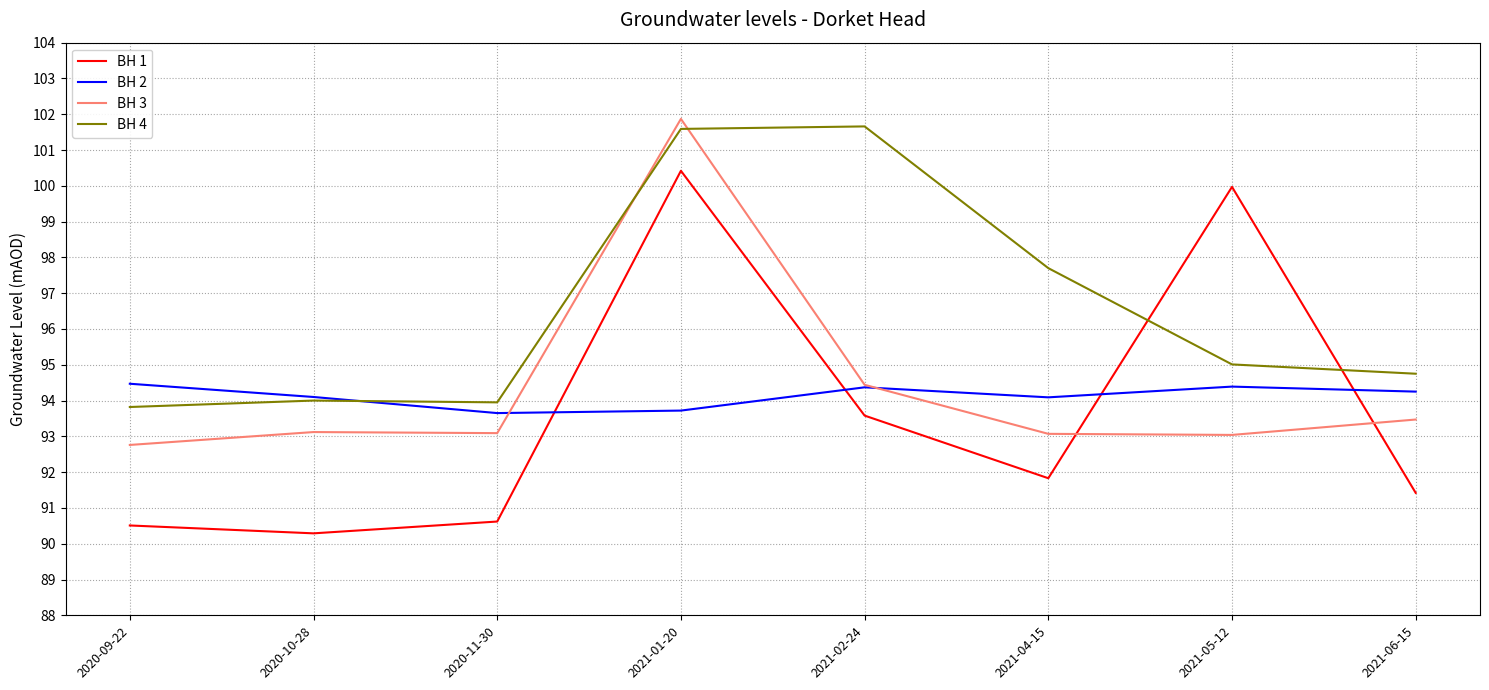

How many times do BH 1 and BH 4 cross each other?

2